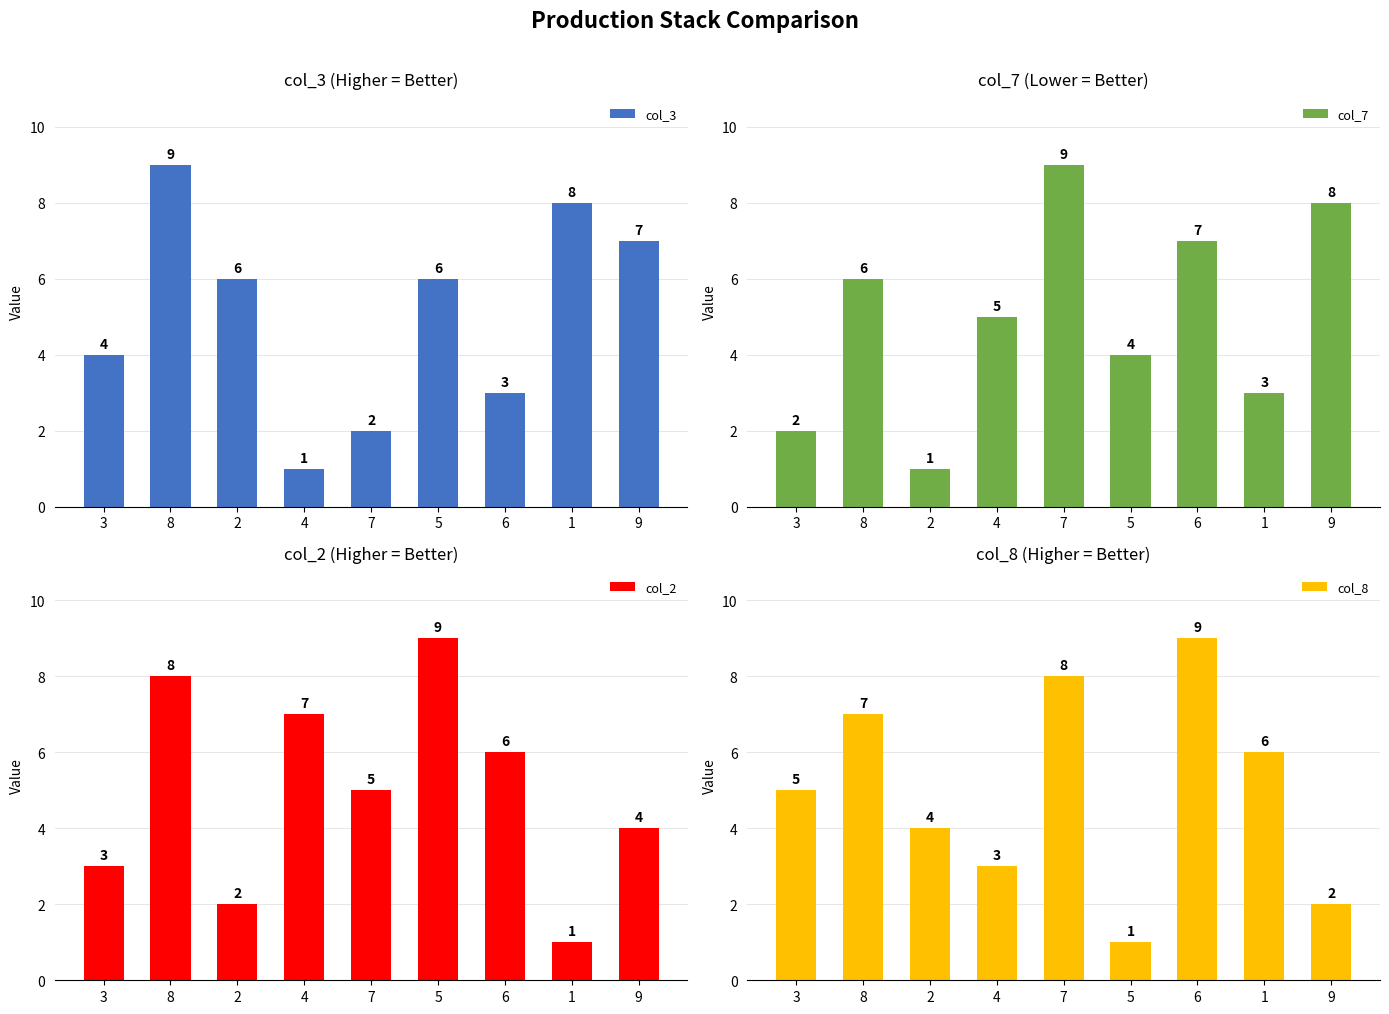

What is the lowest value of the col_7 series?

1